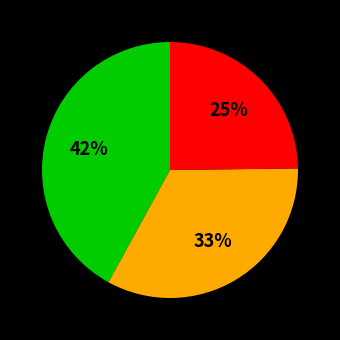

Is there any slice that represents more than half of the pie?

No